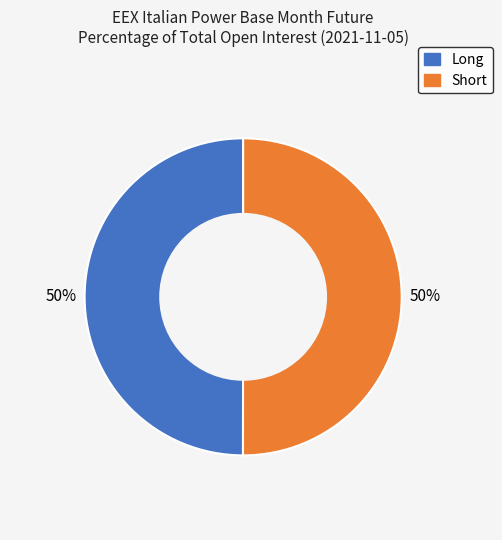

To the nearest percent, what is the average slice percentage?

50%